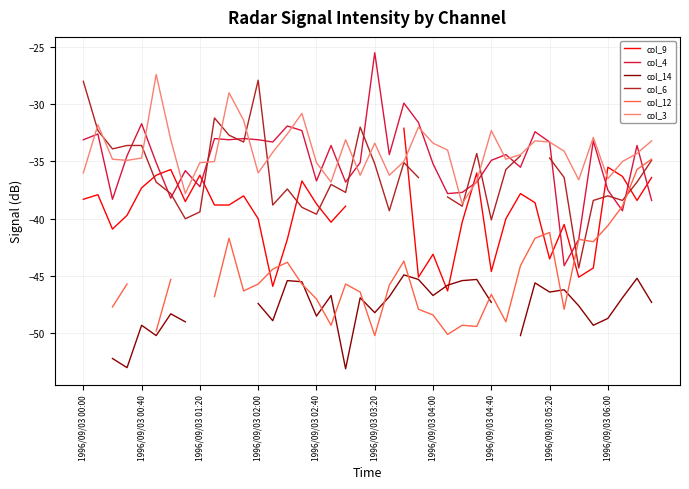

What position from the right is 15?

25